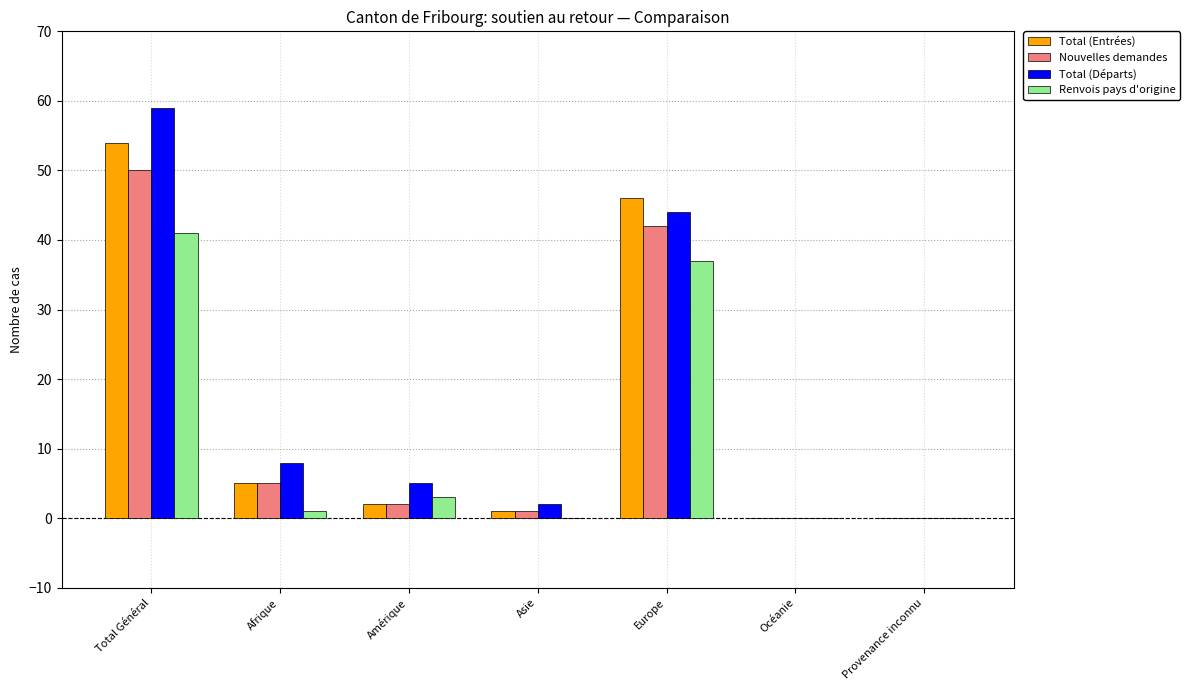

The Total (Entrées) series shows 9 at Afrique. True or false?

False